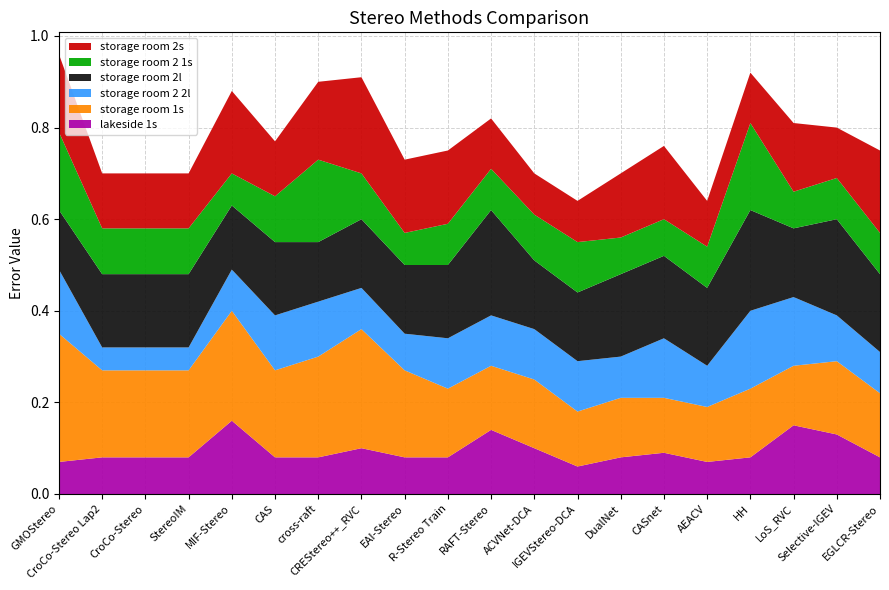

Reading right to left, what are all the values shown in this chart?

storage room 2s: 0.2	0.1	0.1	0.1	0.1	0.2	0.1	0.1	0.1	0.1	0.2	0.2	0.2	0.2	0.1	0.2	0.1	0.1	0.1	0.2
storage room 2 1s: 0.1	0.1	0.1	0.2	0.1	0.1	0.1	0.1	0.1	0.1	0.1	0.1	0.1	0.2	0.1	0.1	0.1	0.1	0.1	0.2
storage room 2l: 0.2	0.2	0.1	0.2	0.2	0.2	0.2	0.1	0.1	0.2	0.2	0.1	0.1	0.1	0.2	0.1	0.2	0.2	0.2	0.1
storage room 2 2l: 0.1	0.1	0.1	0.2	0.1	0.1	0.1	0.1	0.1	0.1	0.1	0.1	0.1	0.1	0.1	0.1	0.1	0.1	0.1	0.1
storage room 1s: 0.1	0.2	0.1	0.1	0.1	0.1	0.1	0.1	0.1	0.1	0.1	0.2	0.3	0.2	0.2	0.2	0.2	0.2	0.2	0.3
lakeside 1s: 0.1	0.1	0.1	0.1	0.1	0.1	0.1	0.1	0.1	0.1	0.1	0.1	0.1	0.1	0.1	0.2	0.1	0.1	0.1	0.1